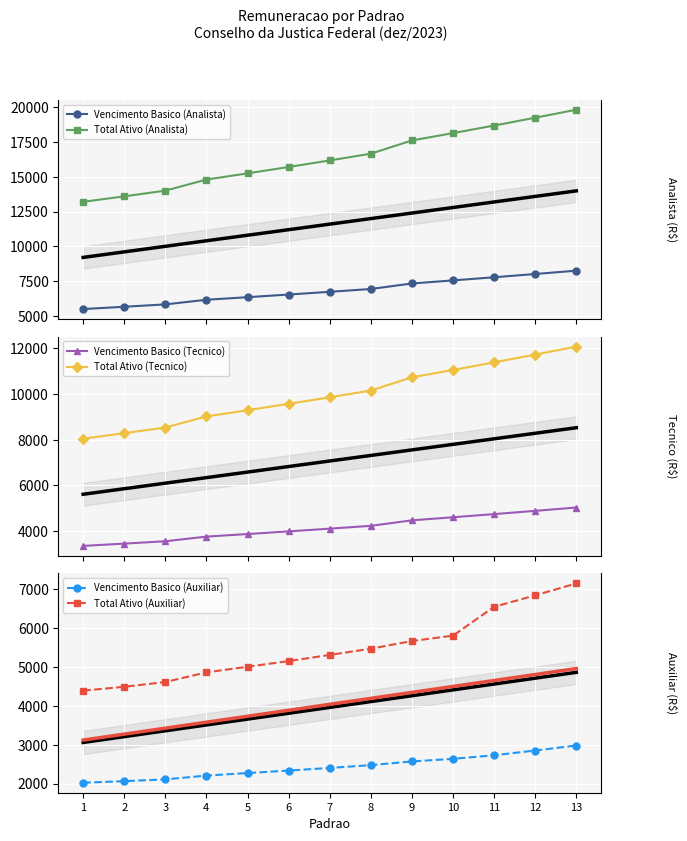

What is the value of the Vencimento Basico (Analista) point at the 10th from the left?

7558.9